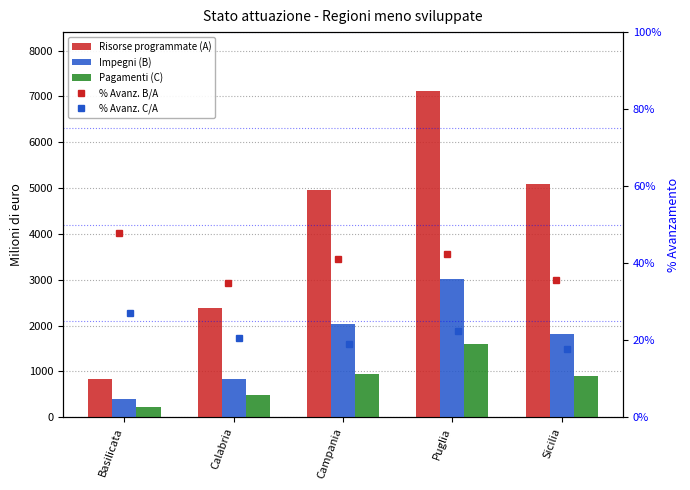

Reading right to left, extract all data points from this chart.

Risorse programmate (A): 5093.1	7121.0	4950.7	2379.0	840.3
Impegni (B): 1810.9	3012.9	2035.2	826.8	402.1
Pagamenti (C): 908.1	1590.9	947.3	487.4	227.0
% Avanz. B/A: 0.4	0.4	0.4	0.3	0.5
% Avanz. C/A: 0.2	0.2	0.2	0.2	0.3